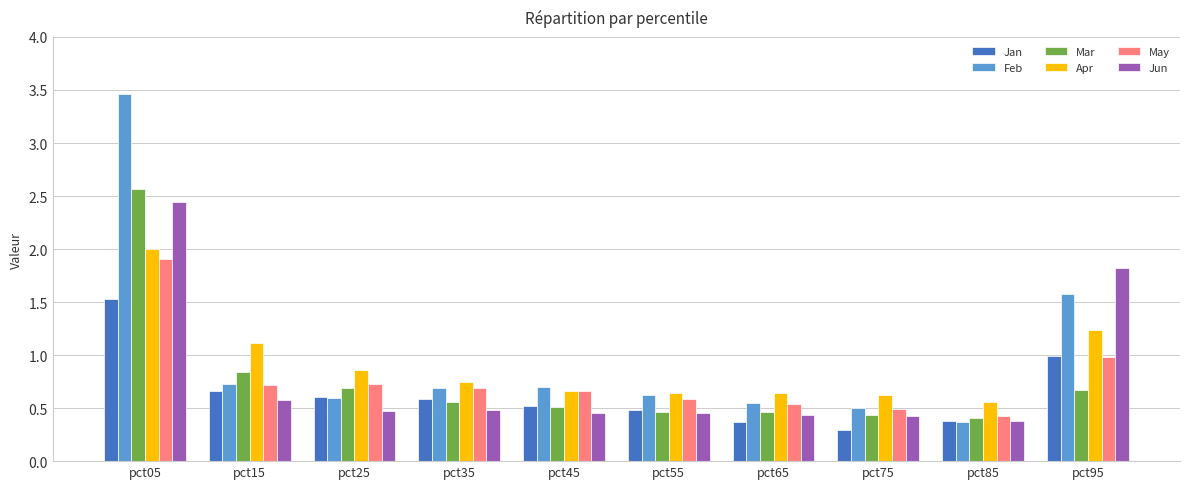

The value of Mar at pct85 is 0.6. True or false?

False